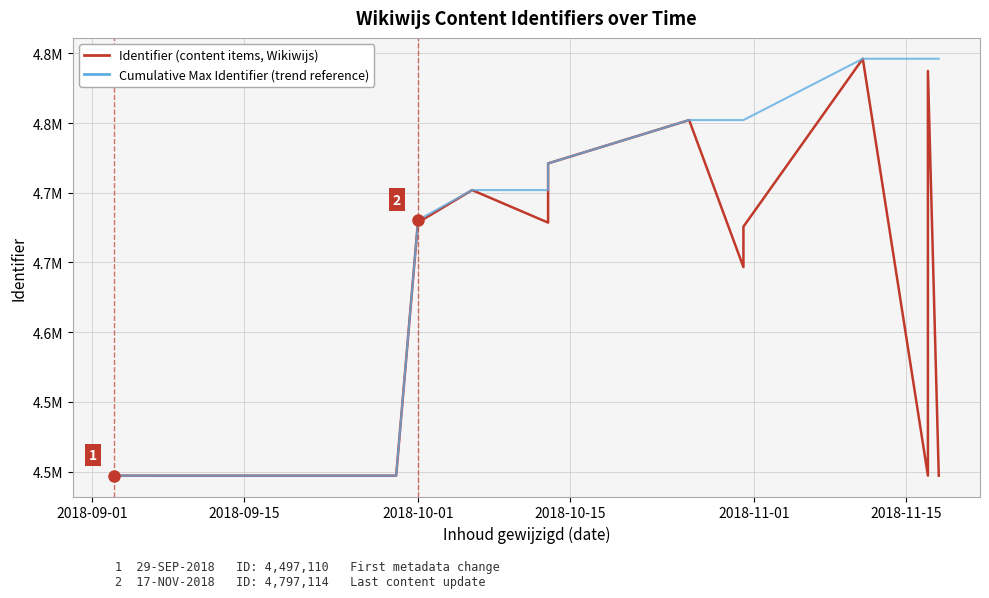

How many lines are shown in the chart?

2